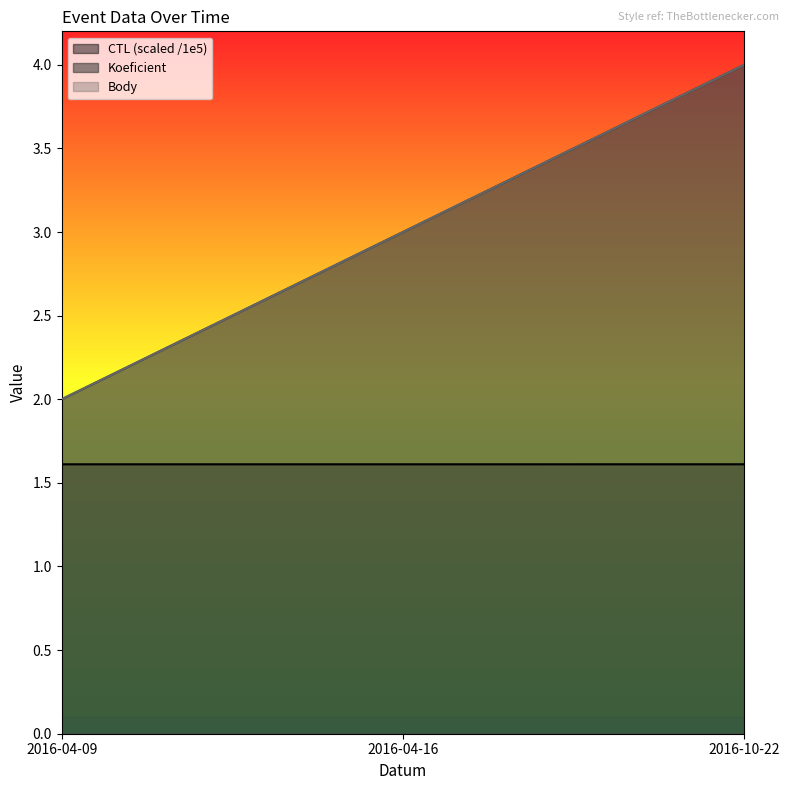

At which category is the sum across all series the highest?

2016-10-22